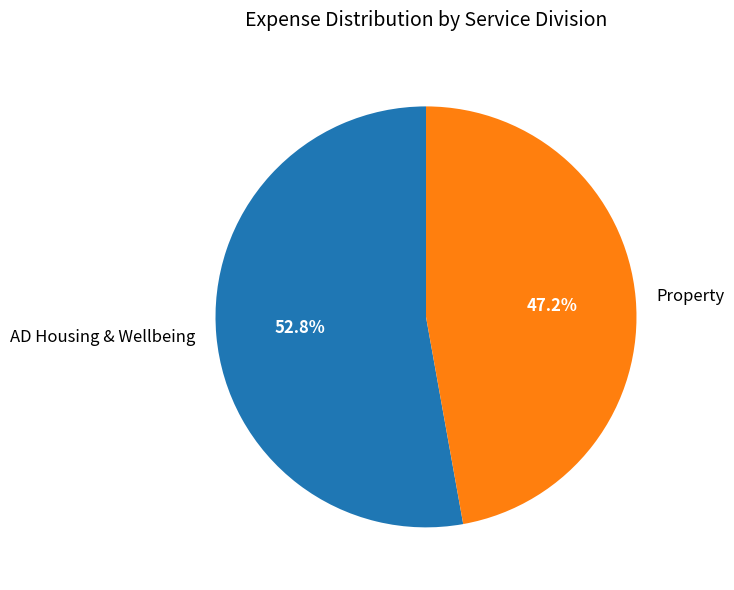

To the nearest percent, what percentage of the pie is AD Housing & Wellbeing?

53%